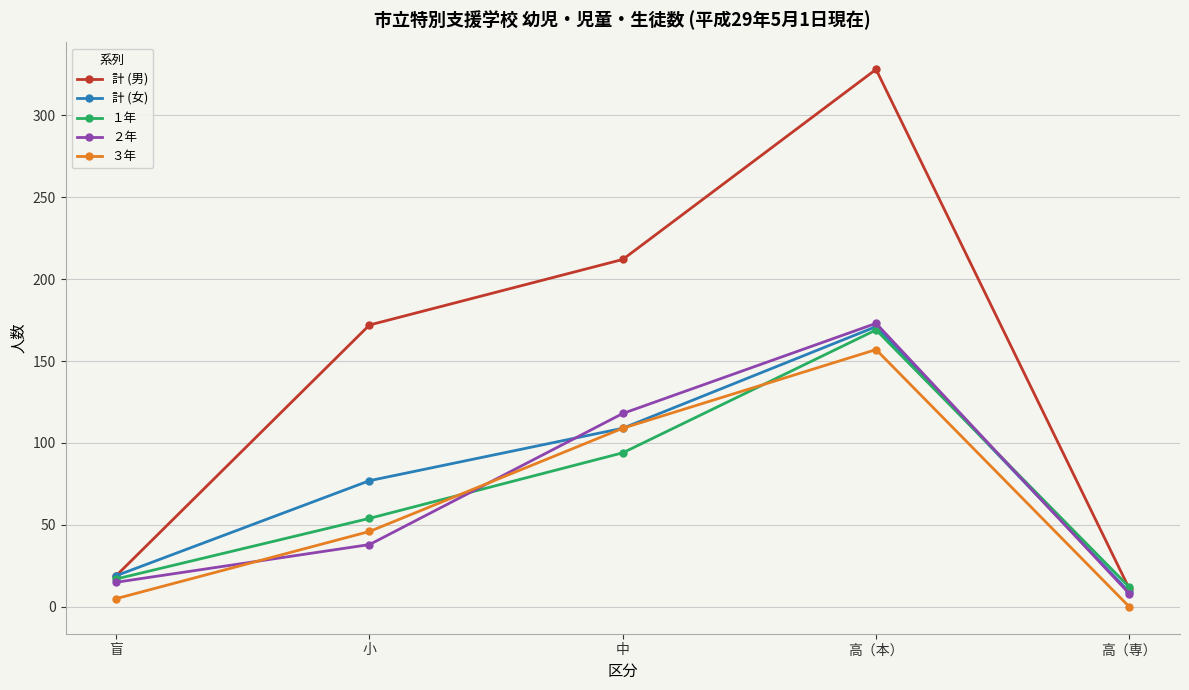

What is the sum of the ３年 values at 高（専） and 高（本）?

157